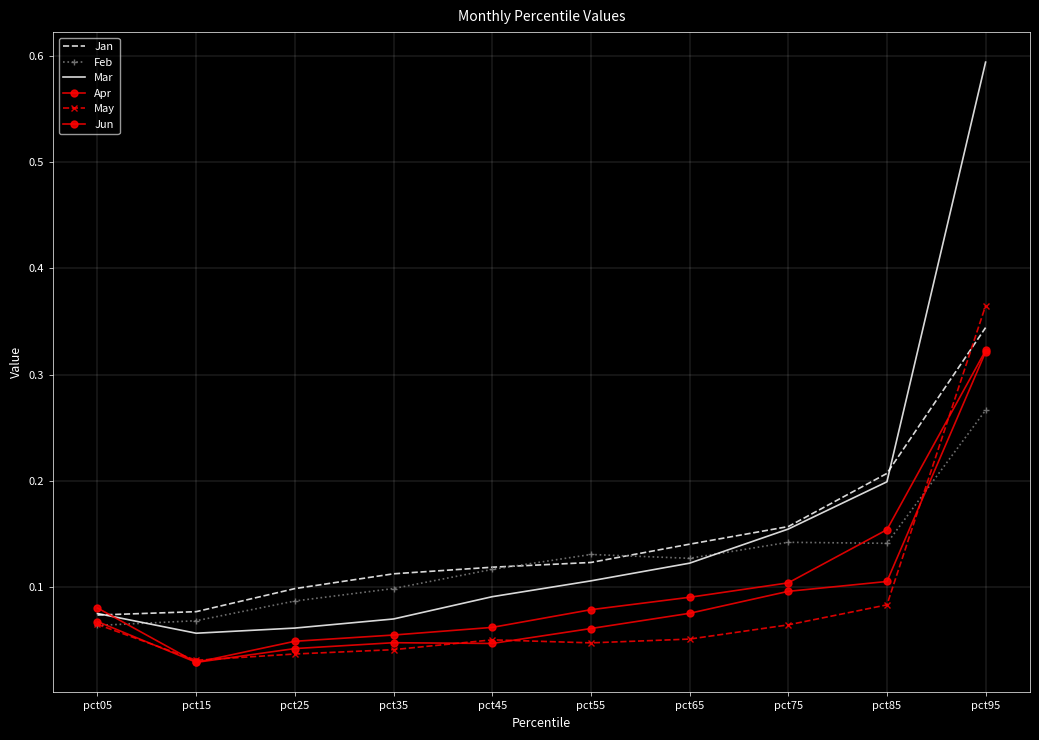

Reading right to left, list all the values displayed in this chart.

Jan: 0.3	0.2	0.2	0.1	0.1	0.1	0.1	0.1	0.1	0.1
Feb: 0.3	0.1	0.1	0.1	0.1	0.1	0.1	0.1	0.1	0.1
Mar: 0.6	0.2	0.2	0.1	0.1	0.1	0.1	0.1	0.1	0.1
Apr: 0.3	0.2	0.1	0.1	0.1	0.1	0.1	0.0	0.0	0.1
May: 0.4	0.1	0.1	0.1	0.0	0.1	0.0	0.0	0.0	0.1
Jun: 0.3	0.1	0.1	0.1	0.1	0.0	0.0	0.0	0.0	0.1